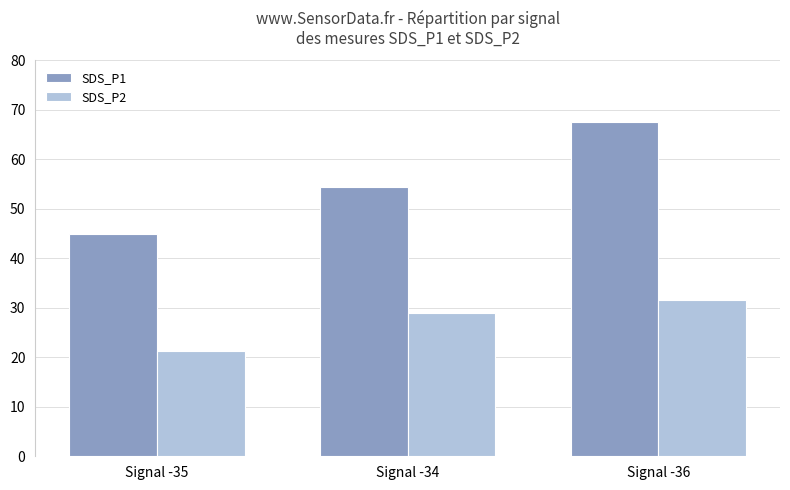

What is the average value of the SDS_P1 series?

55.6